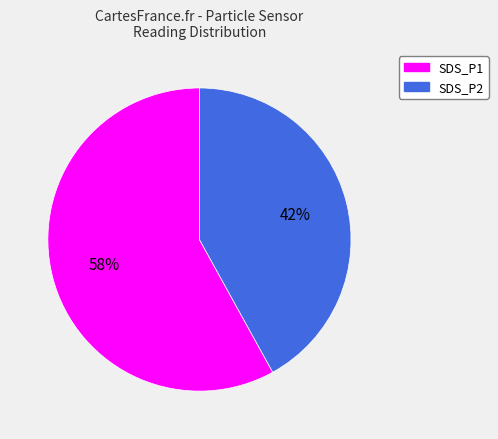

Count the number of slices in the pie.

2